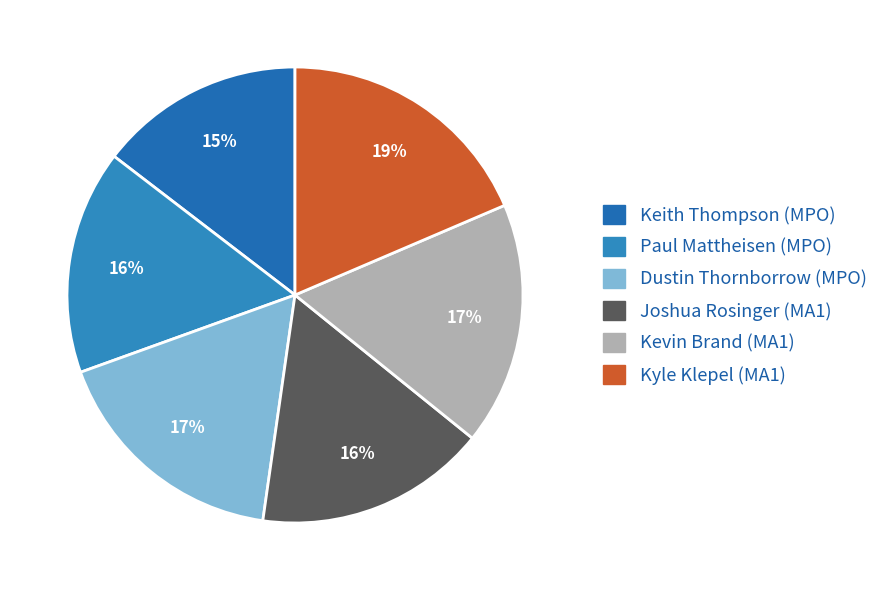

Does Paul Mattheisen (MPO) account for over 50% of the chart?

No